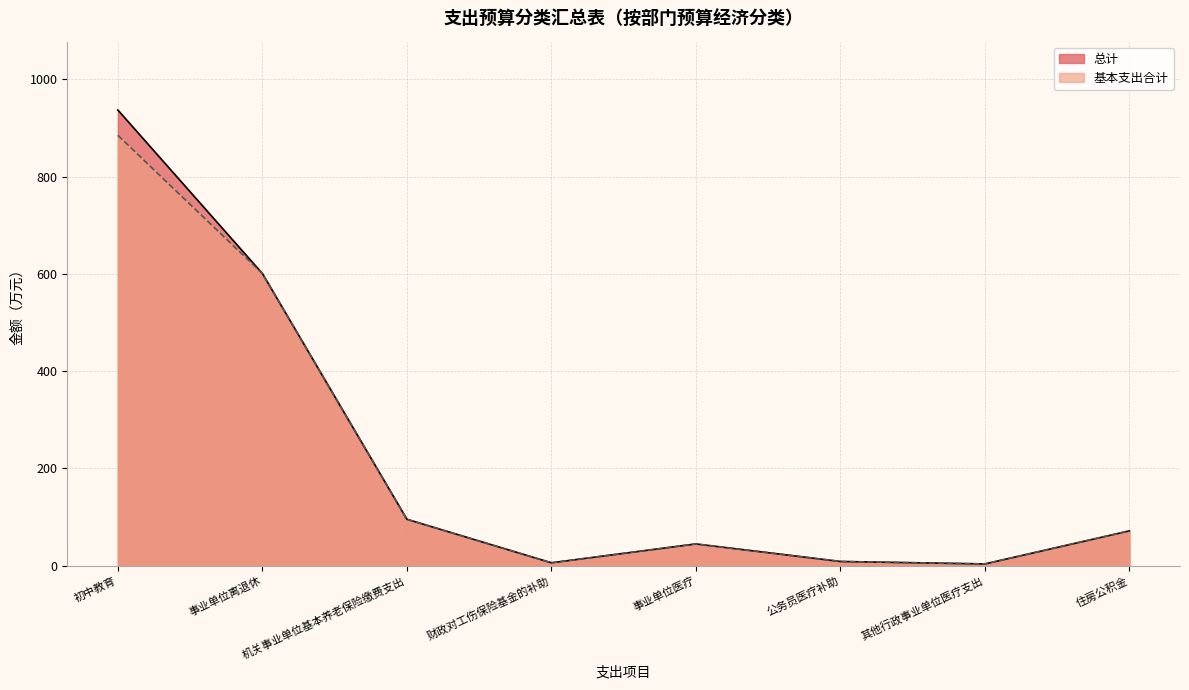

What is the difference between the 总计 values at 住房公积金 and 其他行政事业单位医疗支出?

68.0